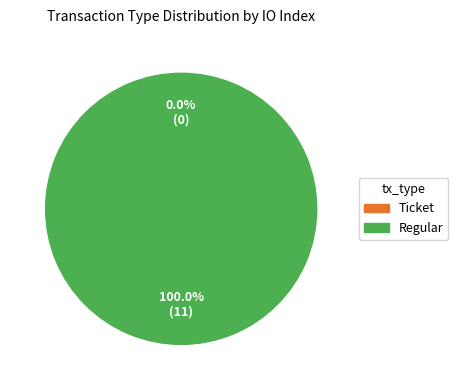

What is the largest slice in the pie chart?

Regular